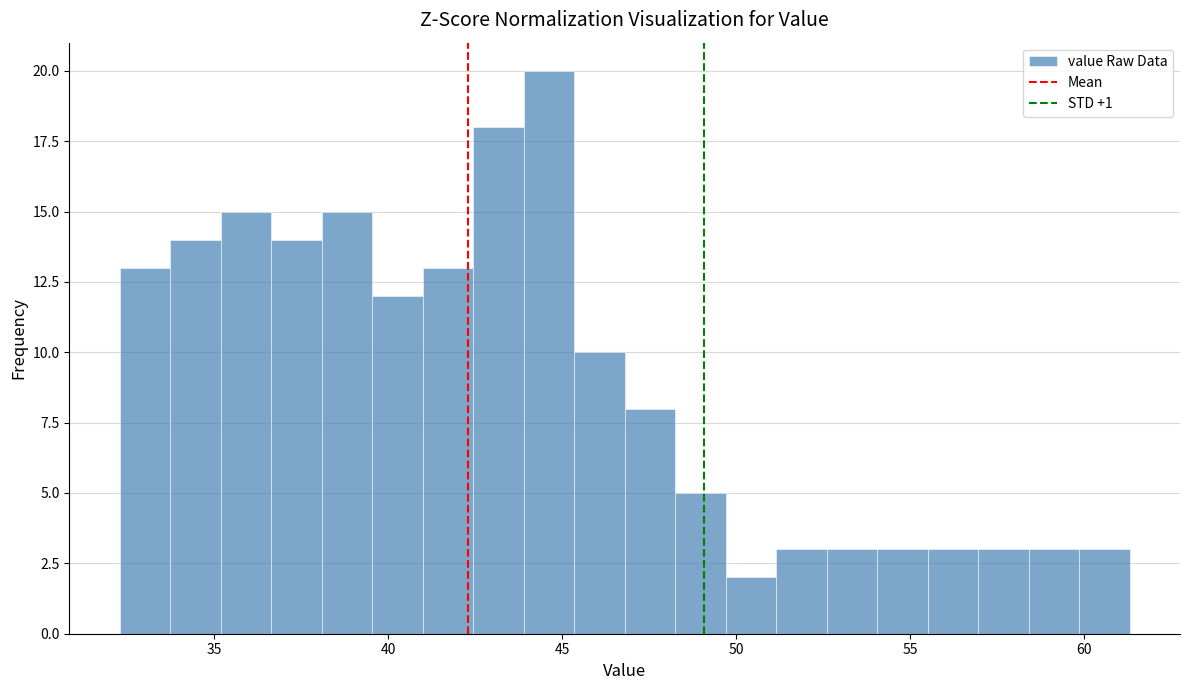

Around what value on the x-axis is the tallest bar? Give the approximate position of its centre, as read against the axis.

44.5